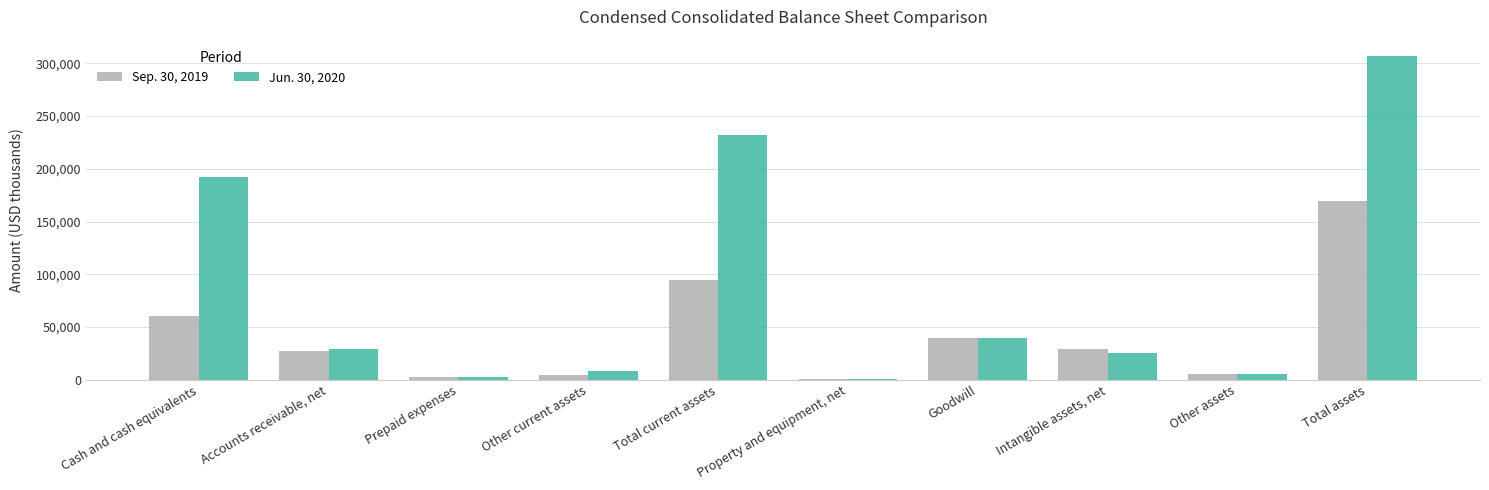

The value of Jun. 30, 2020 at Intangible assets, net is 25551. True or false?

True